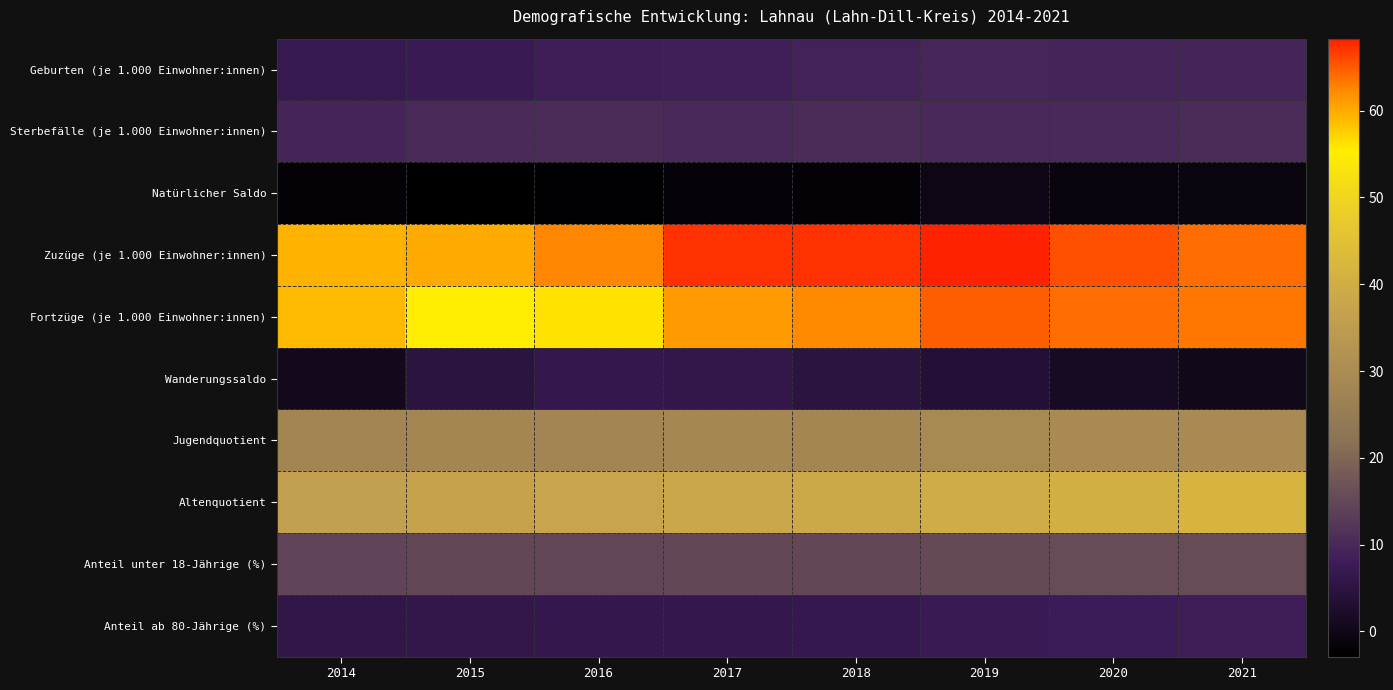

Which category has the highest value across all series?

2019